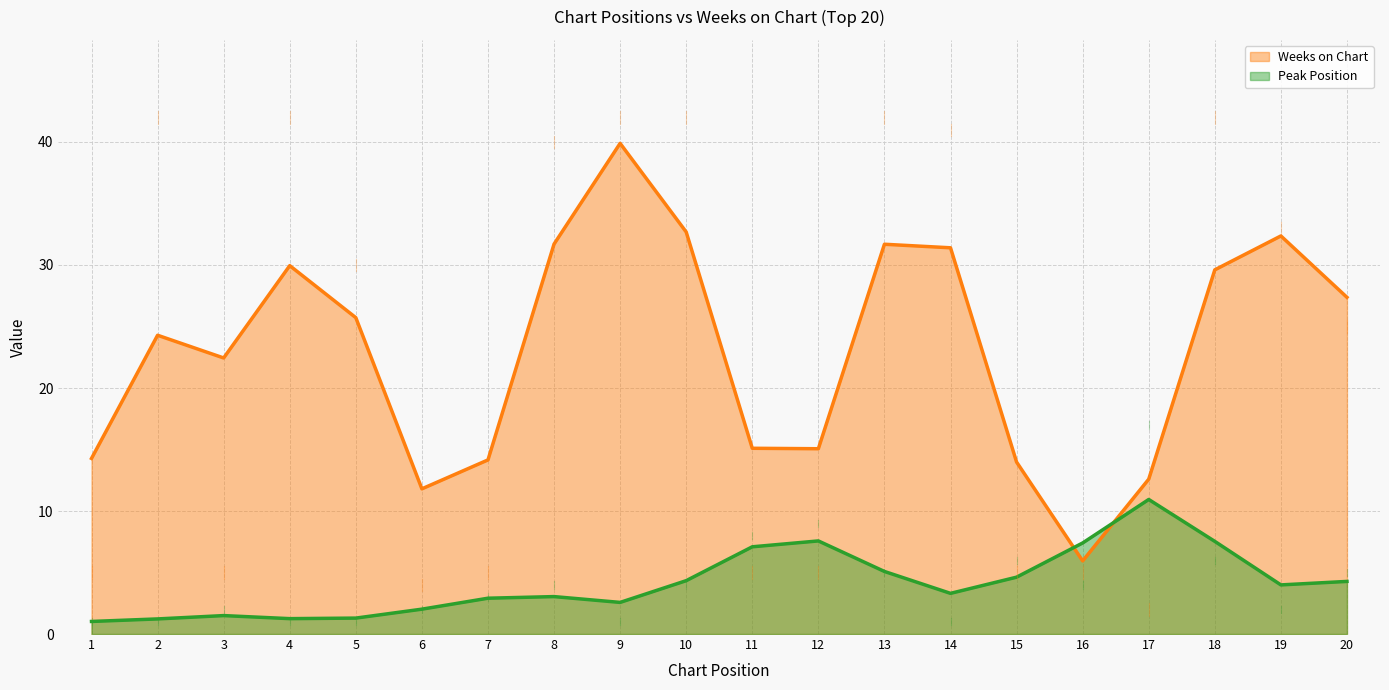

What is the greatest value displayed?

39.9